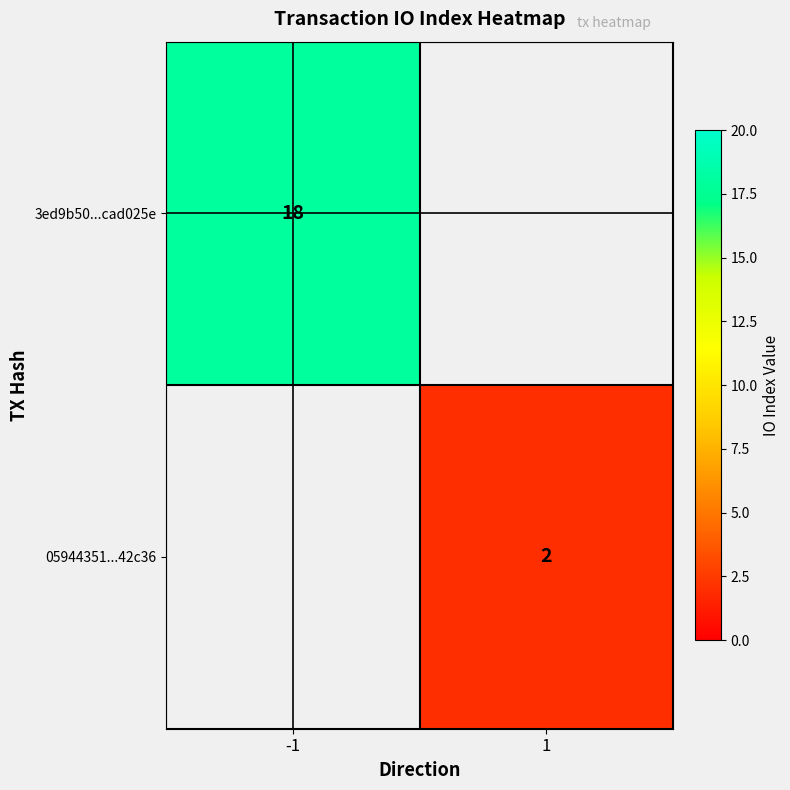

True or false: 3ed9b50...cad025e has a value of 8 at -1.

False